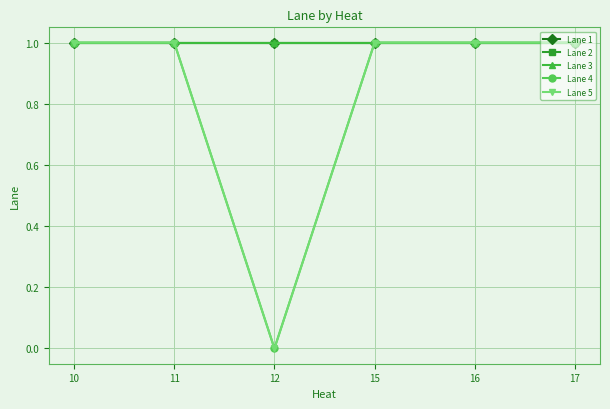

What is the sum of the Lane 5 values at 10 and 17?

2